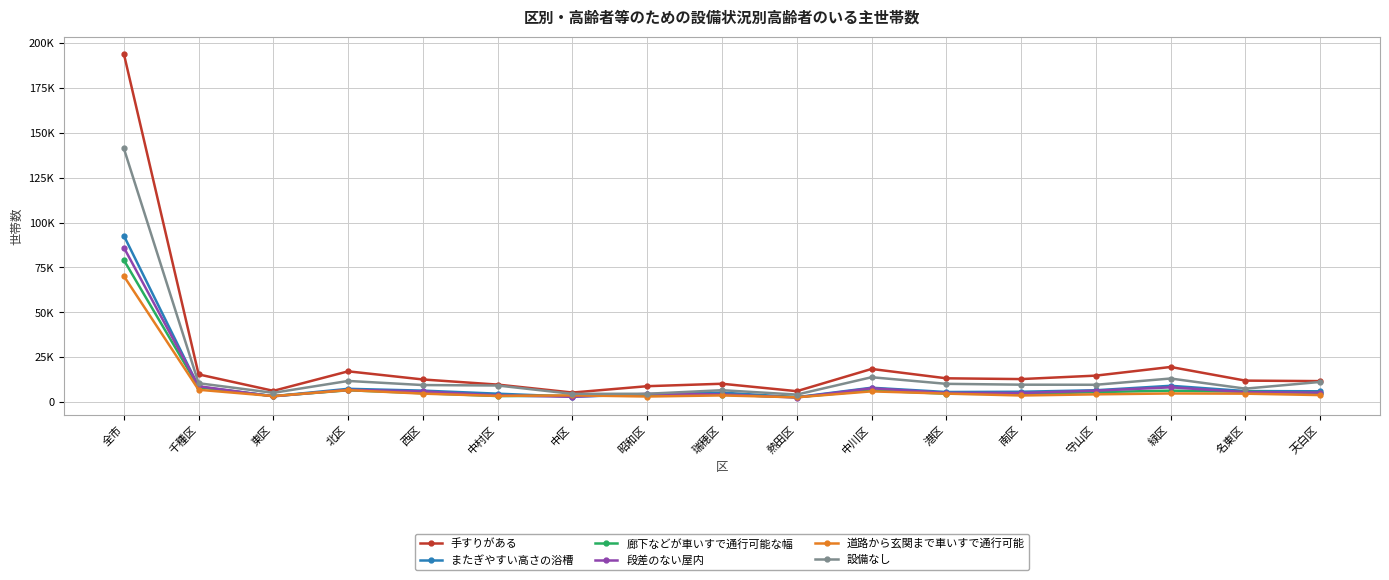

The 道路から玄関まで車いすで通行可能 series shows 4907 at 東区. True or false?

False